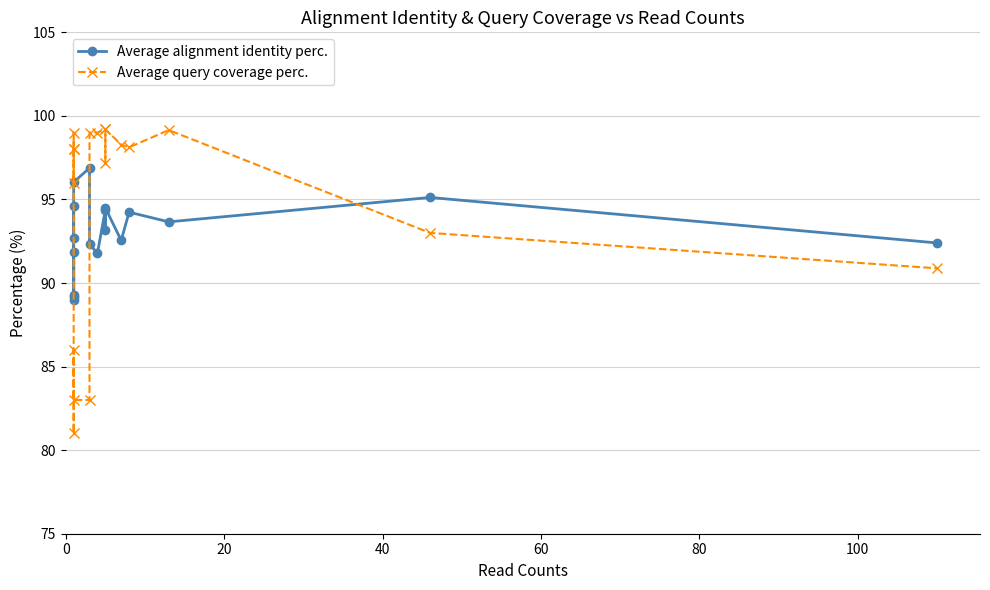

What is the difference between the second highest and minimum values in the Average alignment identity perc. series?

7.0